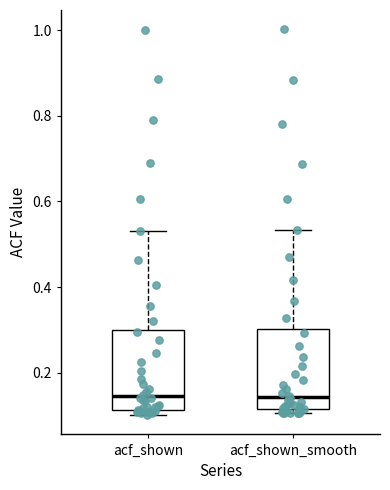

Where is the upper edge of the box for acf_shown_smooth on the y-axis? The values are not printed on the chart, so give them approximately, as read against the axis.

0.30